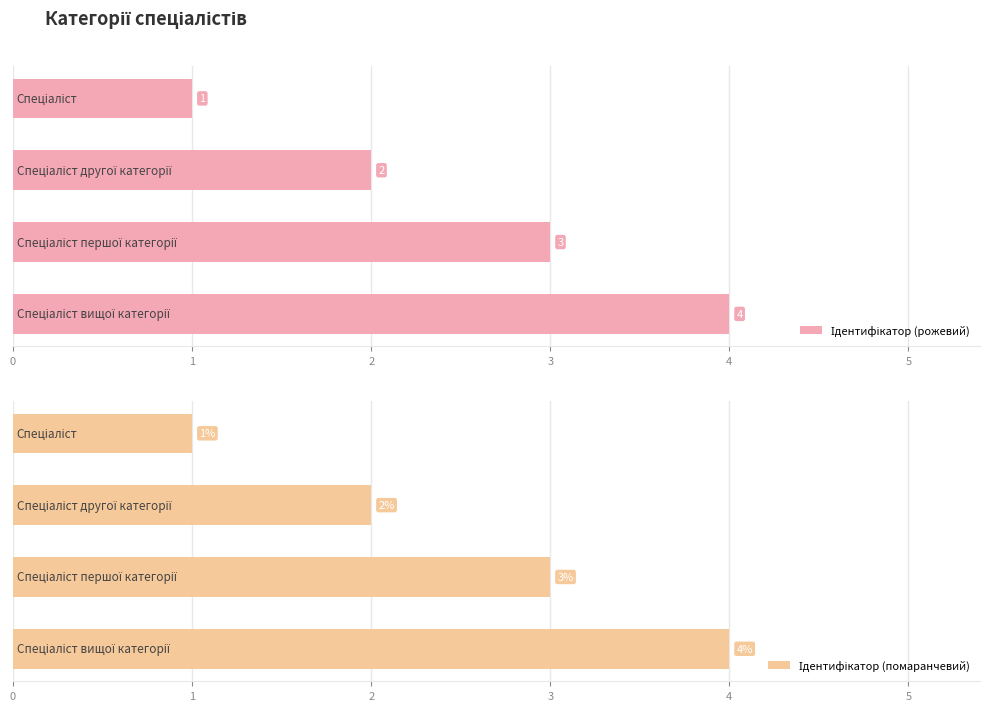

Reading right to left, list all the values displayed in this chart.

Ідентифікатор (рожевий): 3=4	2=3	1=2	0=1
Ідентифікатор (помаранчевий): 3=4	2=3	1=2	0=1